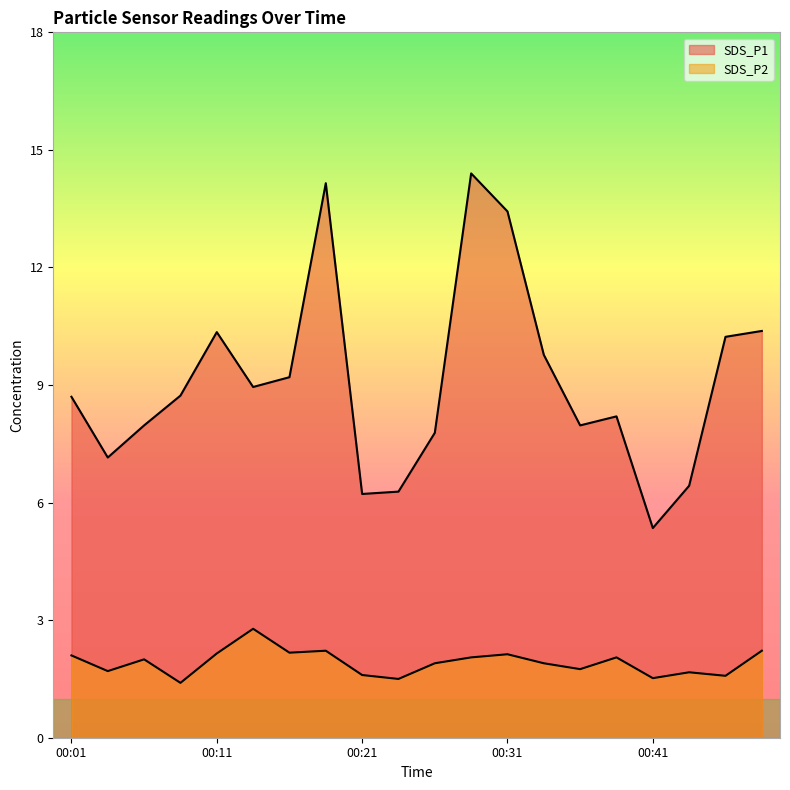

At which category is the sum across all series the highest?

00:28